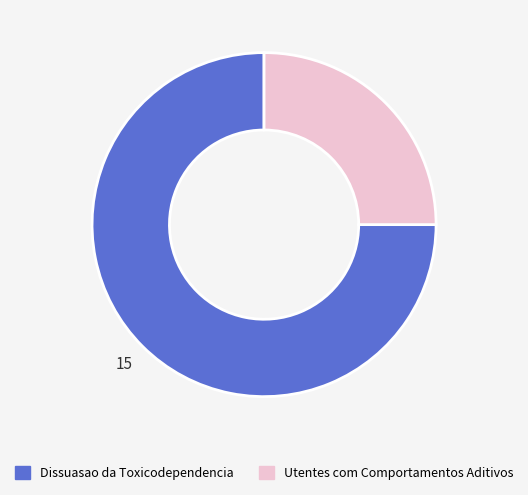

Rank the categories by value from highest to lowest.

Dissuasao da Toxicodependencia, Utentes com Comportamentos Aditivos